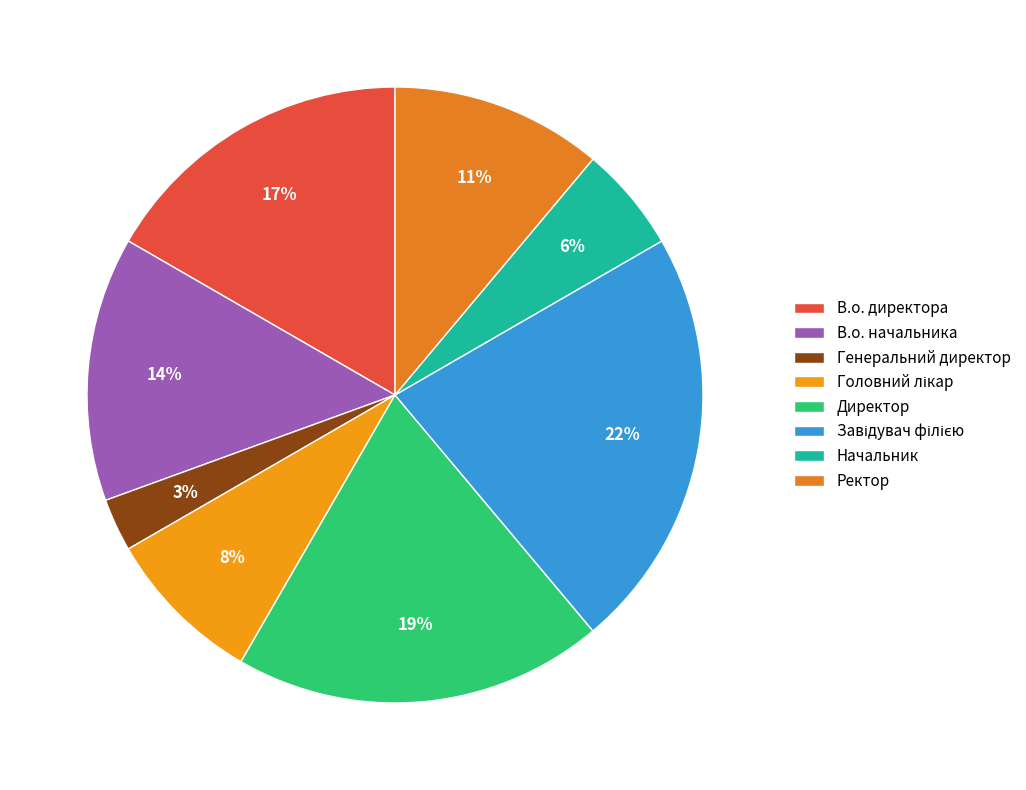

What is the ratio of the value at Начальник to the value at Ректор?

0.5